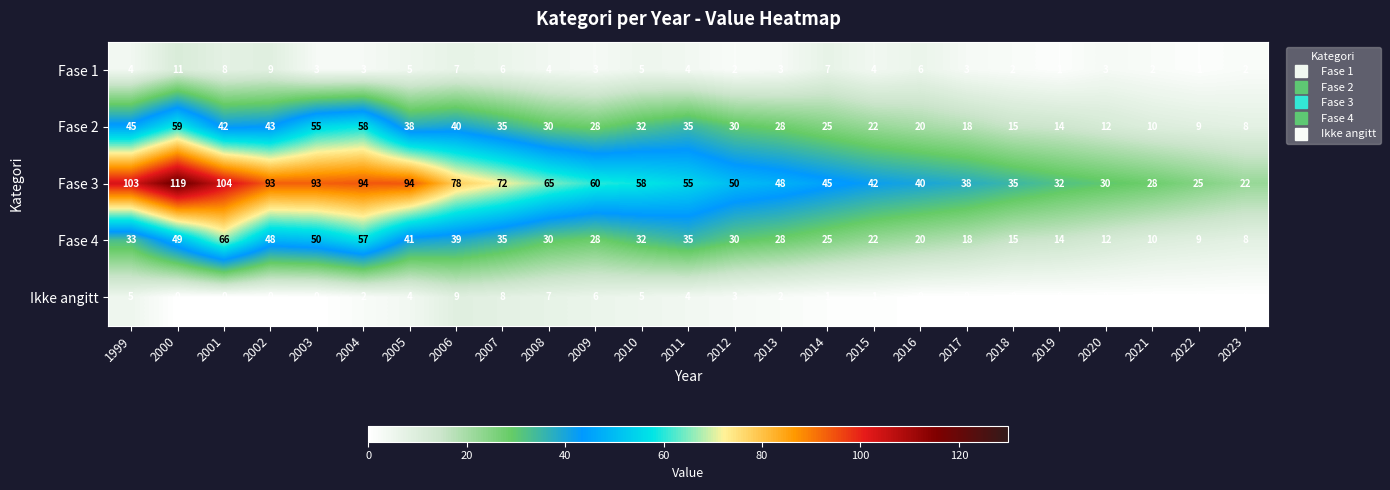

Which series has the widest spread of values?

Fase 3